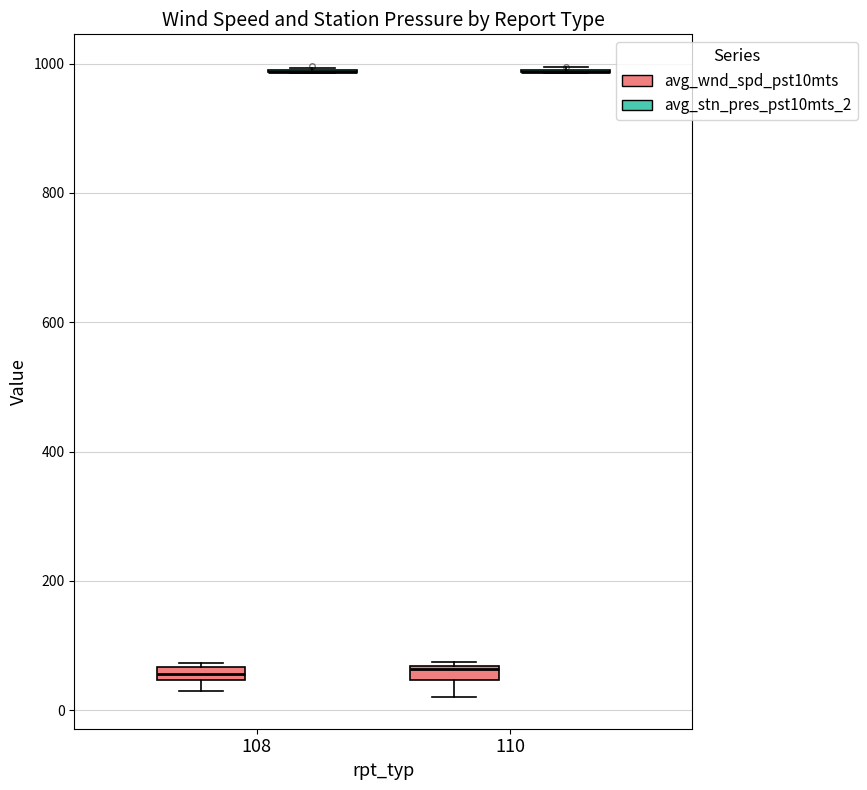

Where is the upper edge of the box for 110 (avg_wnd_spd_pst10mts) on the y-axis? The values are not printed on the chart, so give them approximately, as read against the axis.

60